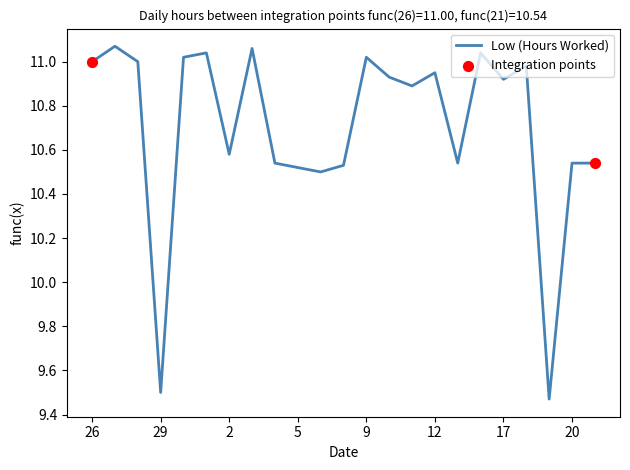

What is the difference between the maximum and minimum values?

1.6